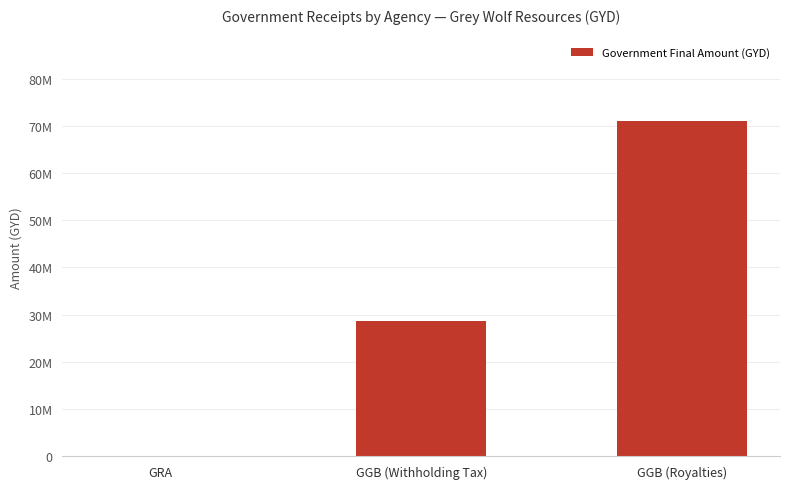

List the labels in order of value, largest first.

GGB (Royalties), GGB (Withholding Tax), GRA